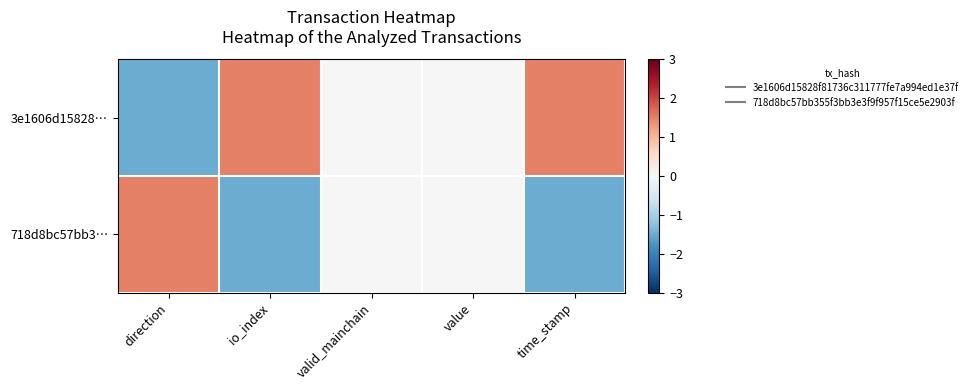

What is the smallest value displayed?

-1.5